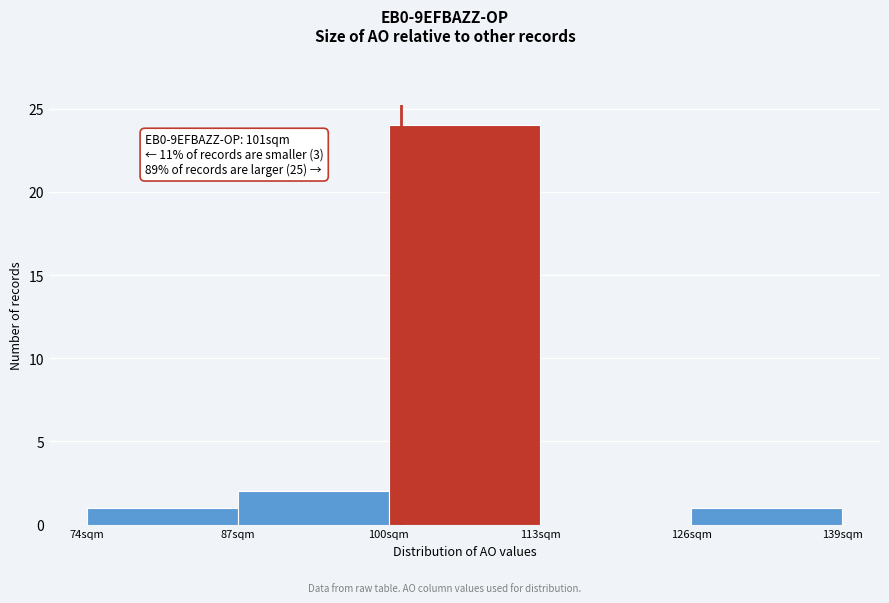

Over which range of the x-axis is the bar tallest?

100 to 113